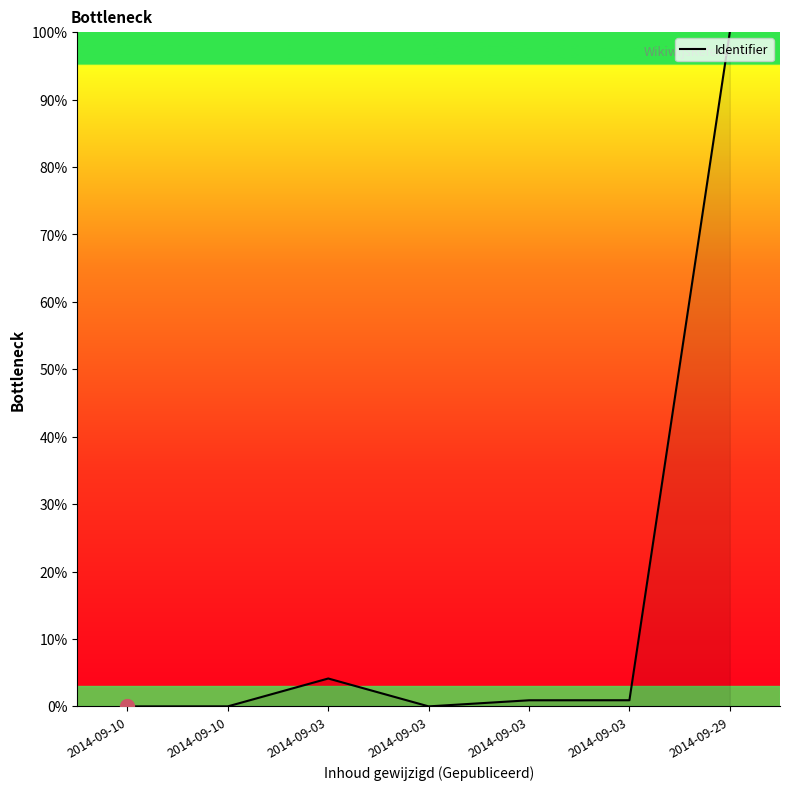

Does the chart have visible grid lines?

No